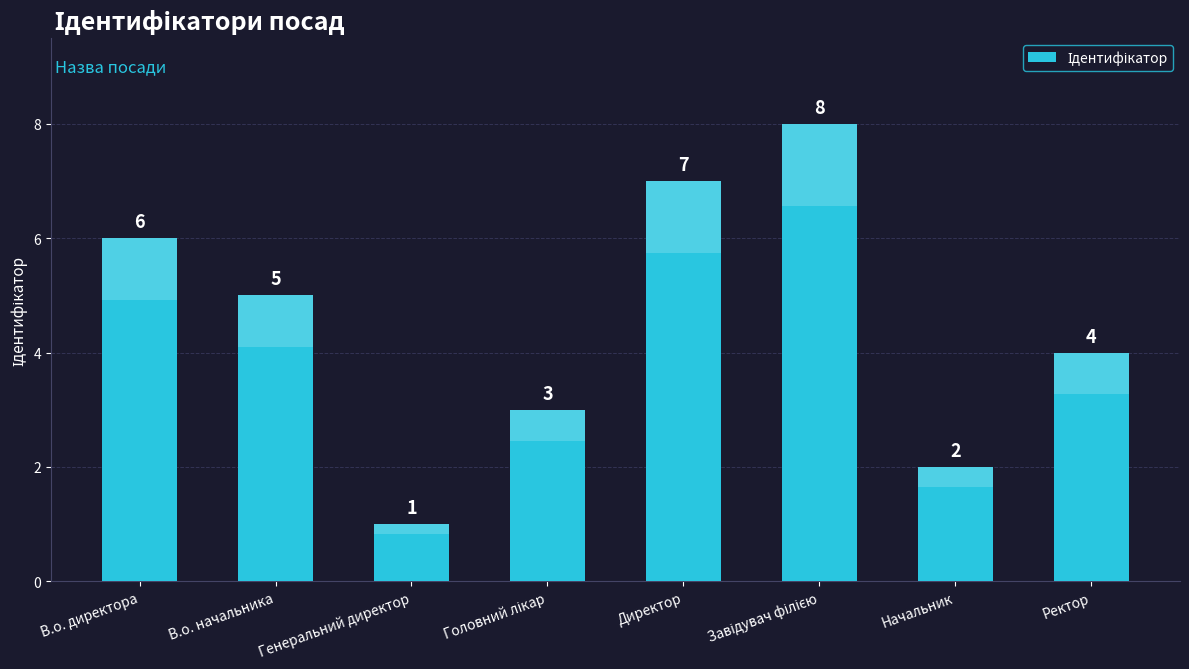

What is the label of the 8th bar from the left?

Ректор